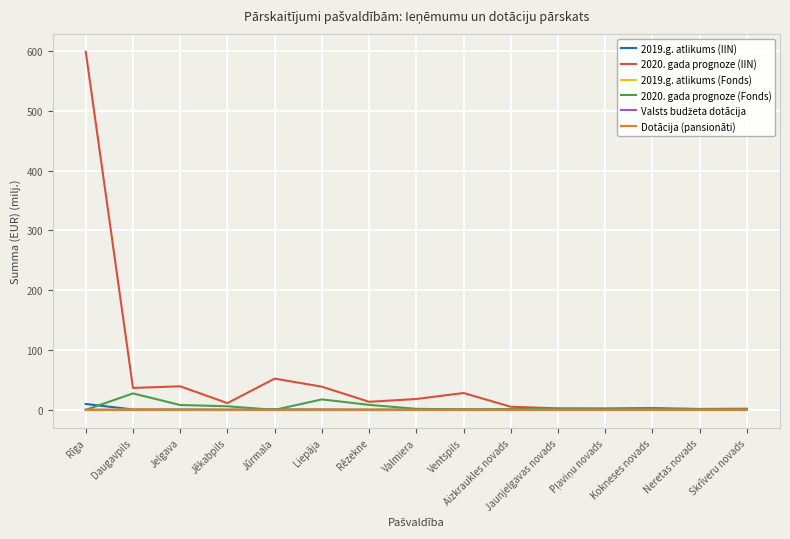

What is the total value across all series at Aizkraukles novads?

6.6